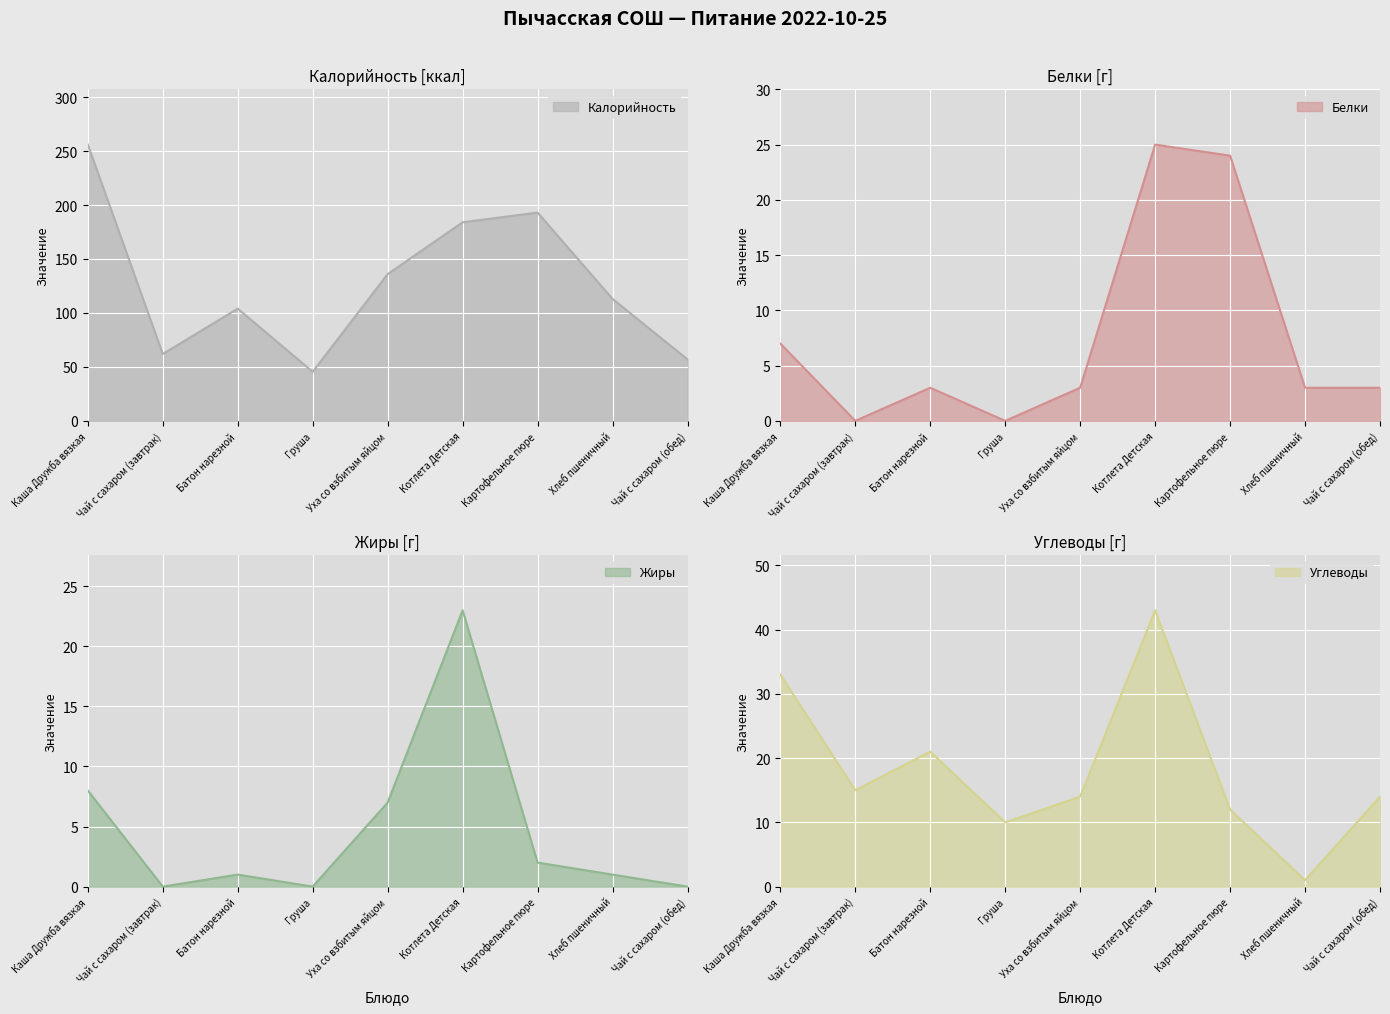

How many series are shown in this chart?

4